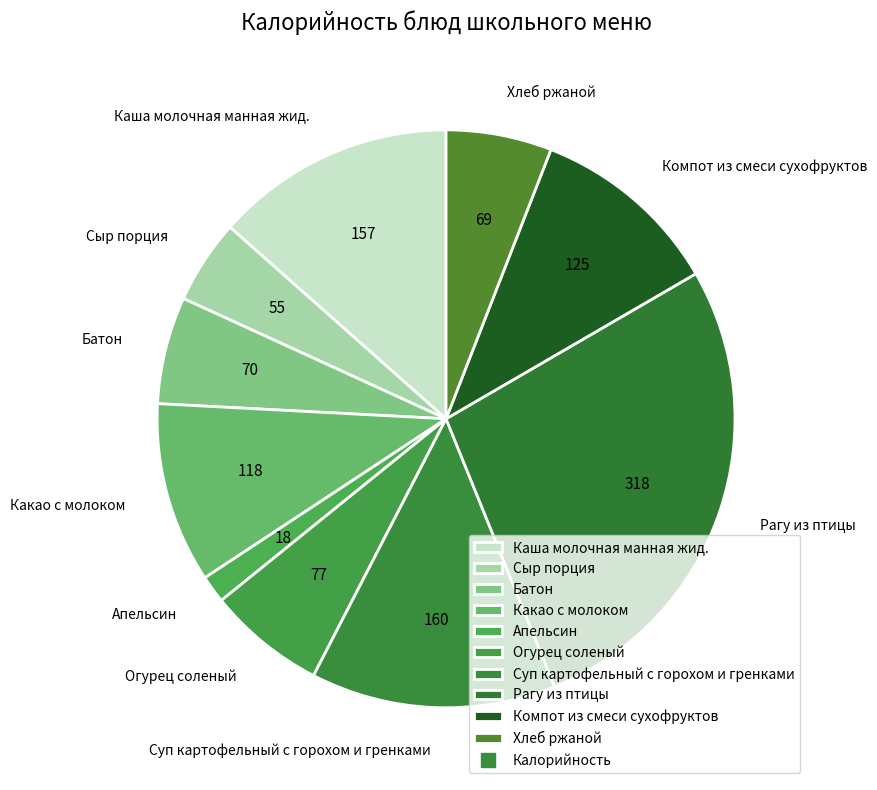

The Какао с молоком slice represents 19% of the pie. True or false?

False